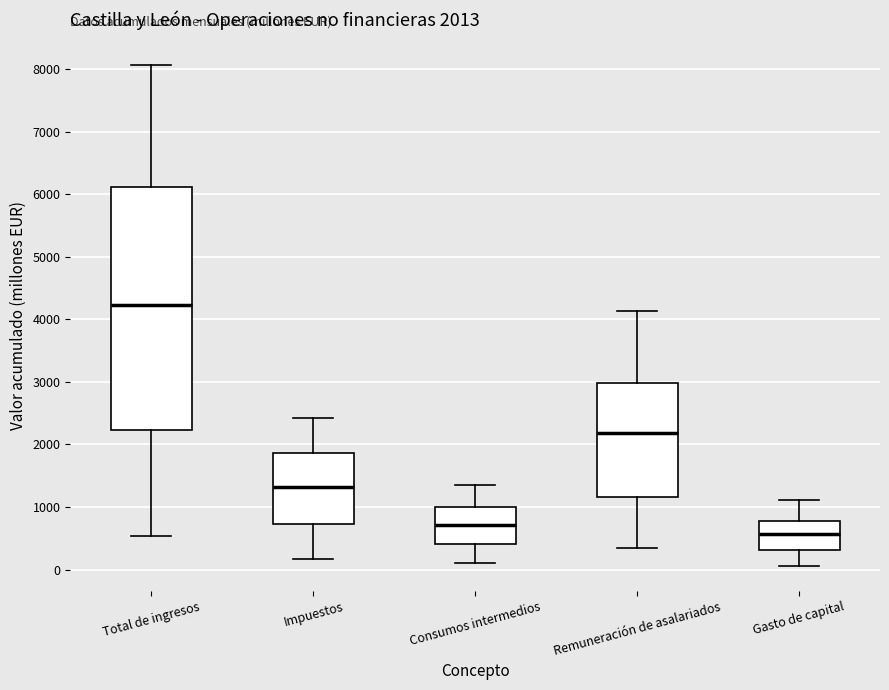

Comparing the boxes themselves (not the whiskers), which one is the tallest?

Total de ingresos